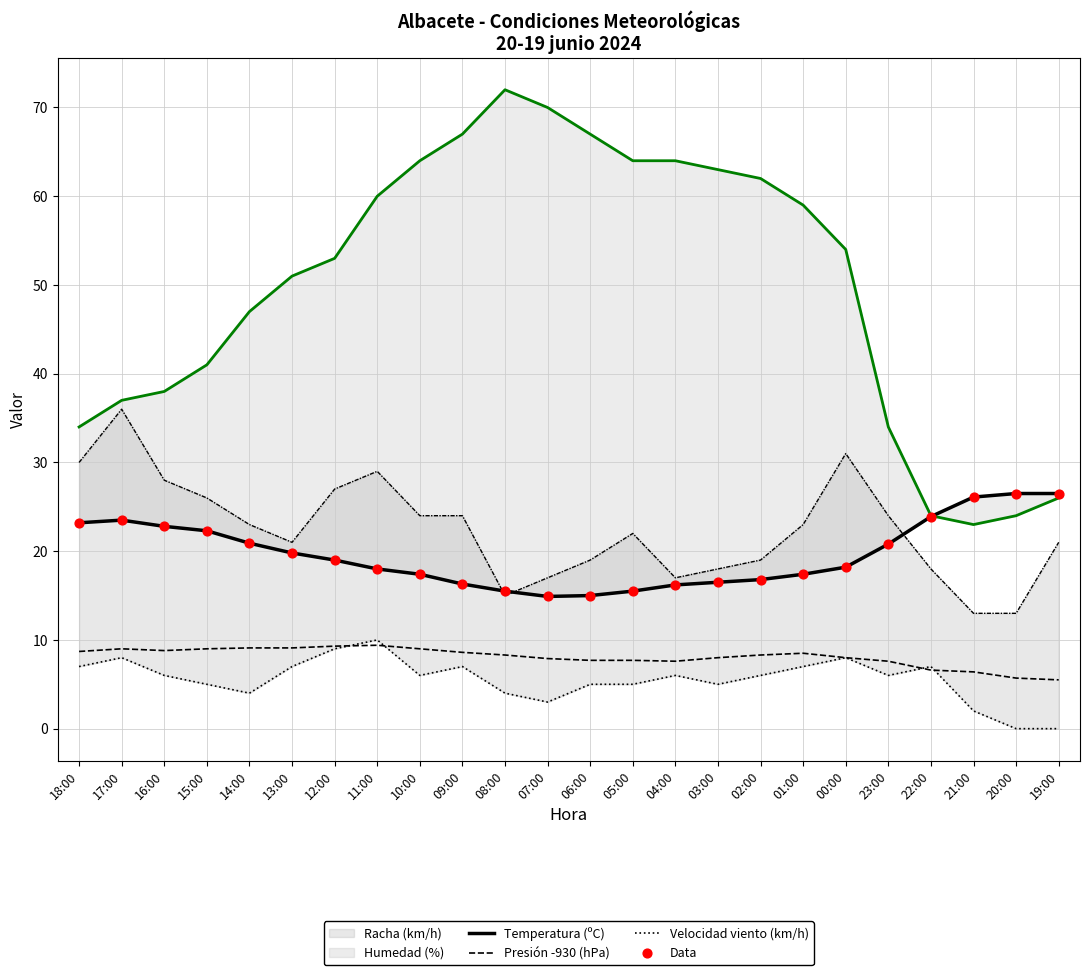

What is the total value across all series at 07:00?

127.7